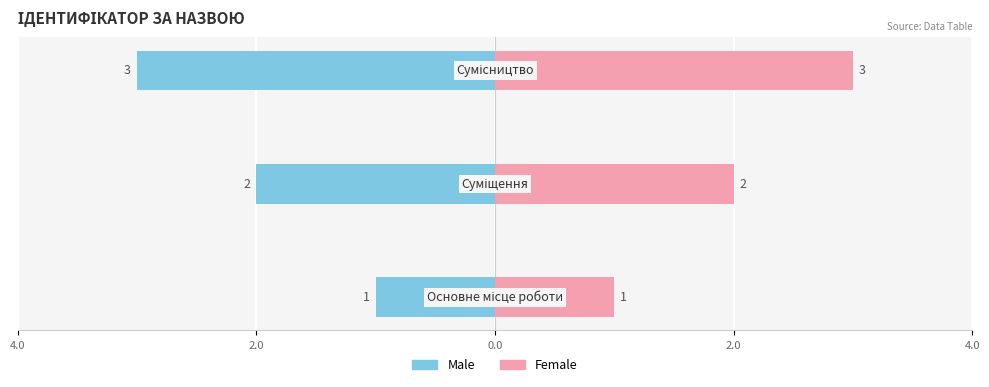

What is the maximum value shown in the chart?

3